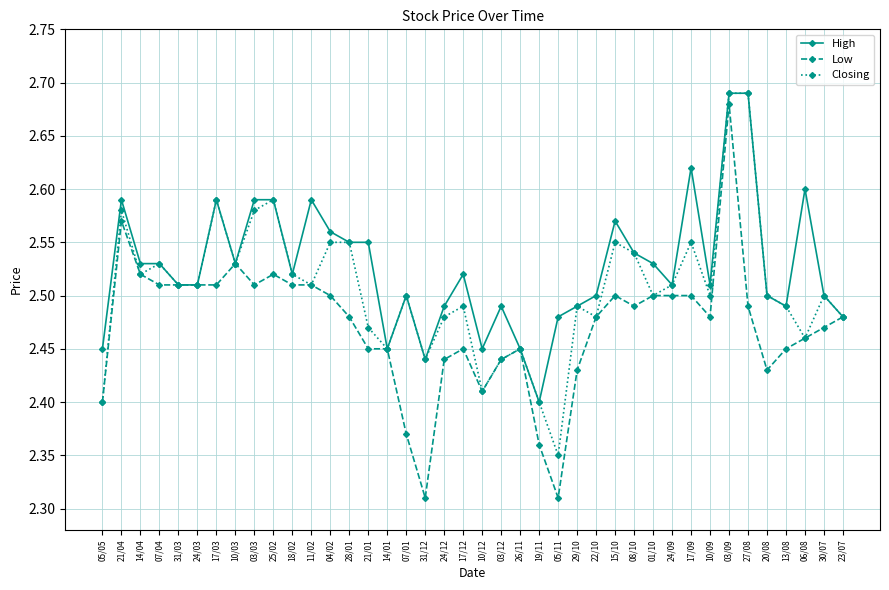

Which category has the highest value in the Low series?

03/09